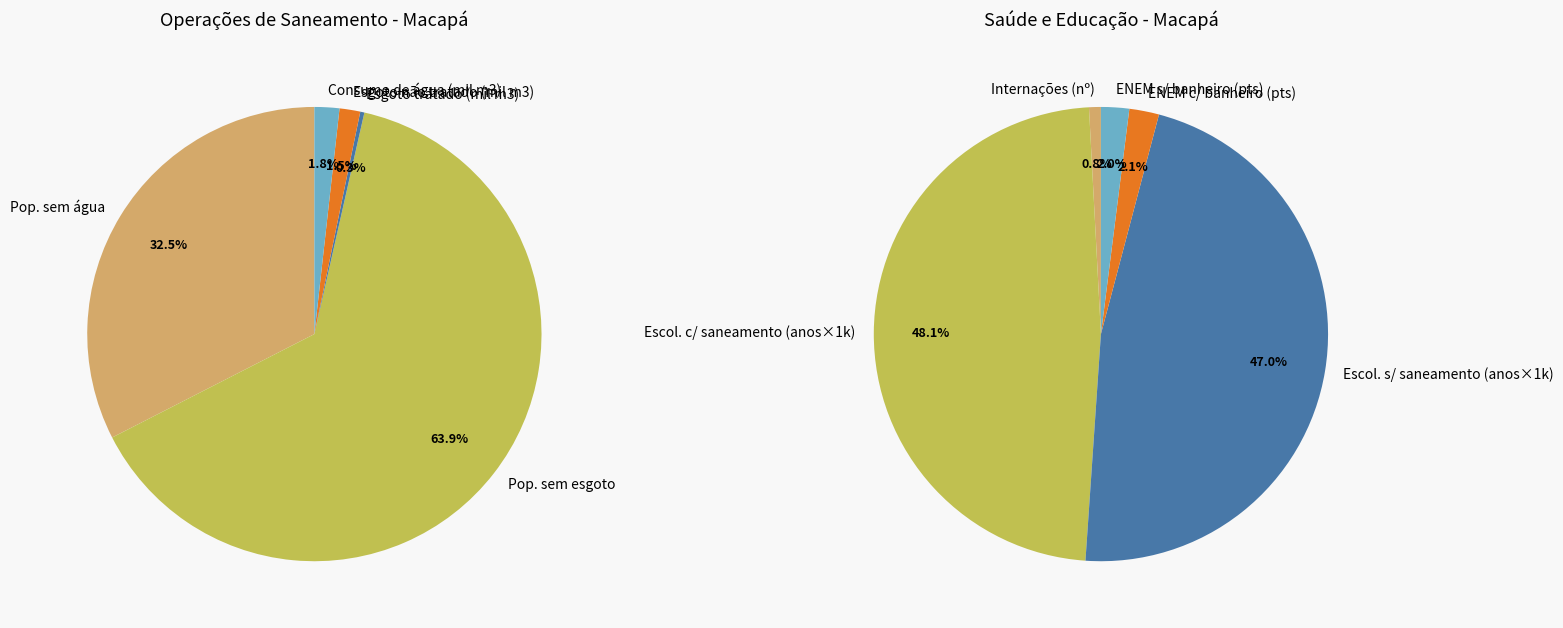

Does any single category account for the majority?

Yes